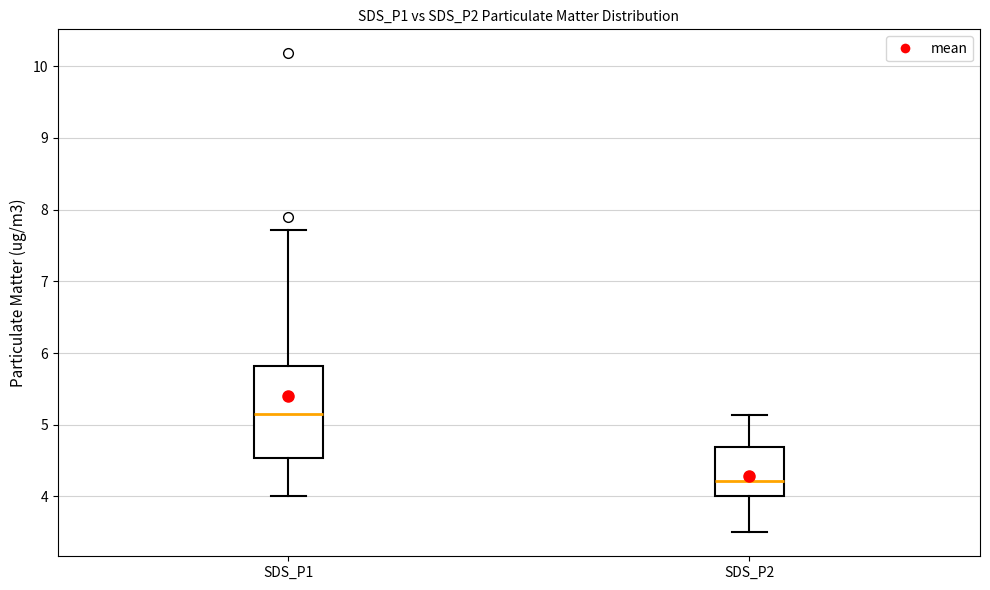

Reading left to right, read every box against the y-axis: the position of its median line, the range the box covers, and the ends of its whiskers. The values are not printed on the chart, so give them approximately, as read against the axis.

SDS_P1: median 5.2, box 4.5 to 5.8, whiskers 4.0 to 7.7
SDS_P2: median 4.2, box 4.0 to 4.7, whiskers 3.5 to 5.1